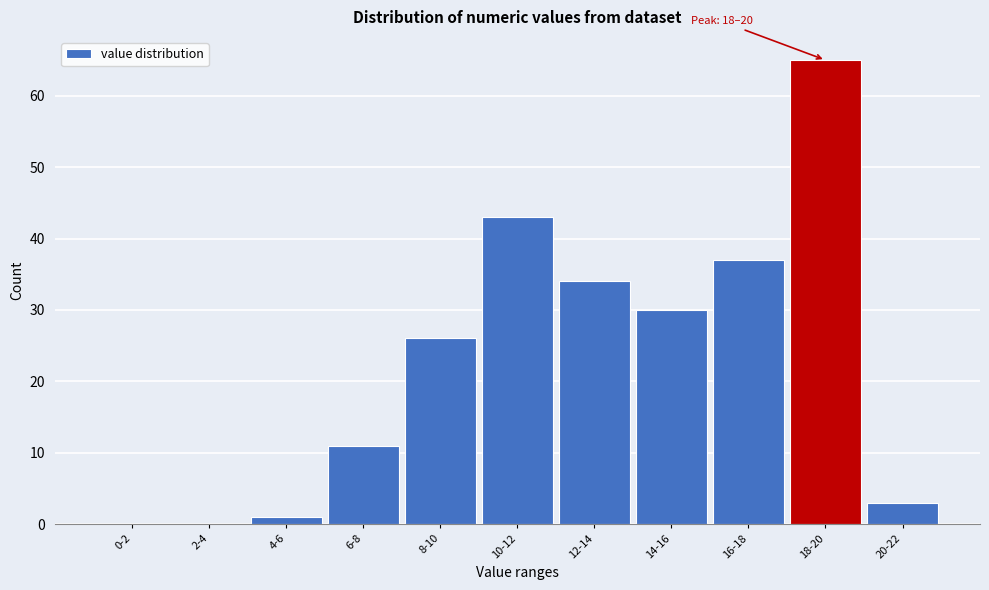

Reading right to left, what are all the values shown in this chart?

20-22=3	18-20=65	16-18=37	14-16=30	12-14=34	10-12=43	8-10=26	6-8=11	4-6=1	2-4=0	0-2=0